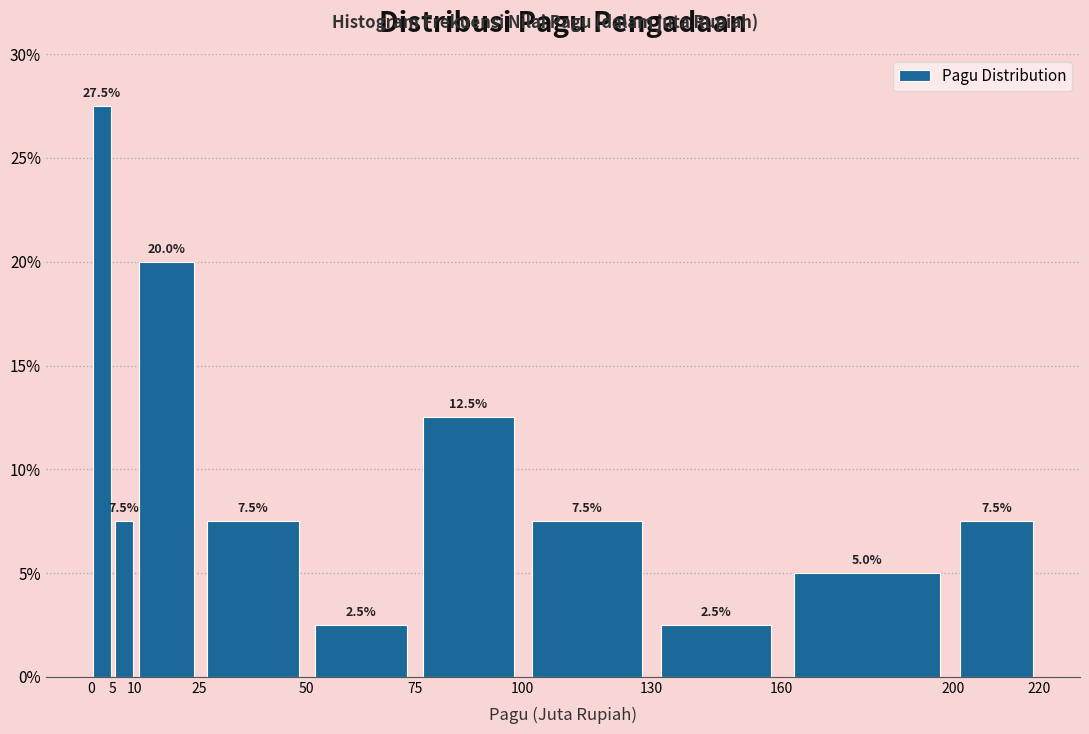

Reading left to right, list every bar in this chart as the range it spans on the x-axis followed by its height.

0 to 5: 27.5
5 to 10: 7.5
10 to 25: 20.0
25 to 50: 7.5
50 to 75: 2.5
75 to 100: 12.5
100 to 130: 7.5
130 to 160: 2.5
160 to 200: 5.0
200 to 220: 7.5